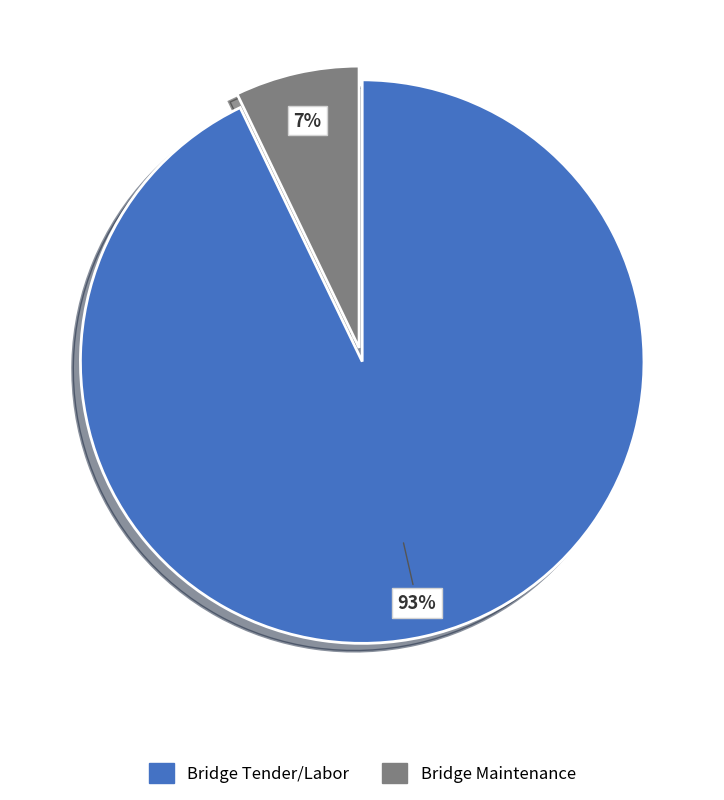

Is Bridge Maintenance the majority of the pie?

No